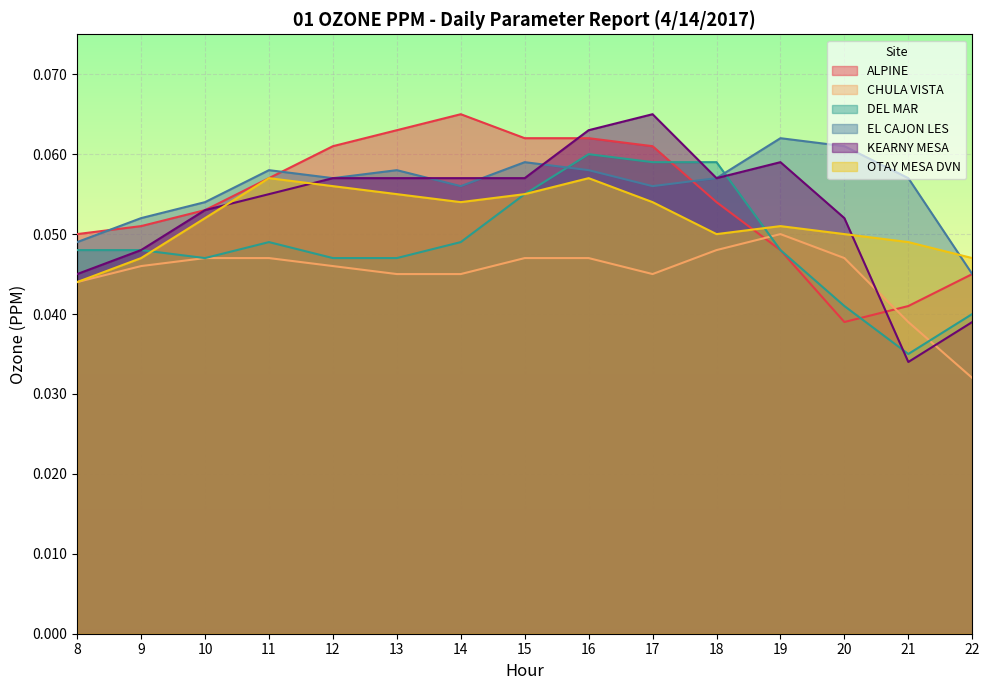

The value of ALPINE at 11 is 0.1. True or false?

True